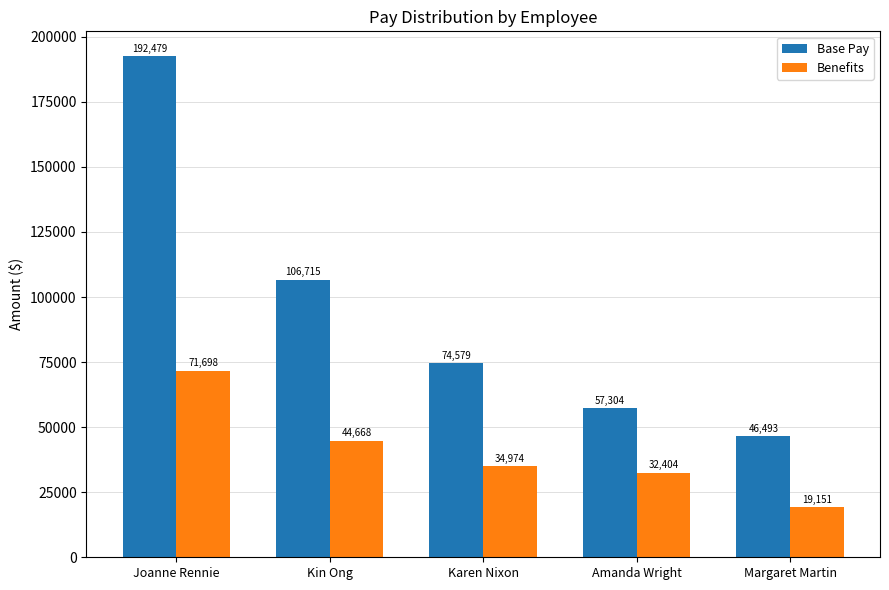

List the labels in order of Benefits value, largest first.

Joanne Rennie, Kin Ong, Karen Nixon, Amanda Wright, Margaret Martin